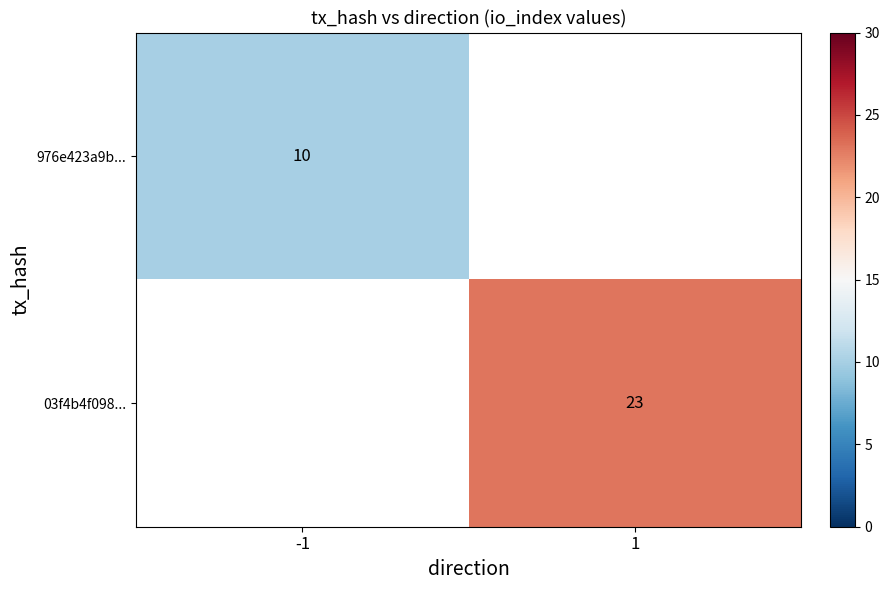

The value of 03f4b4f098... at 1 is 23. True or false?

True